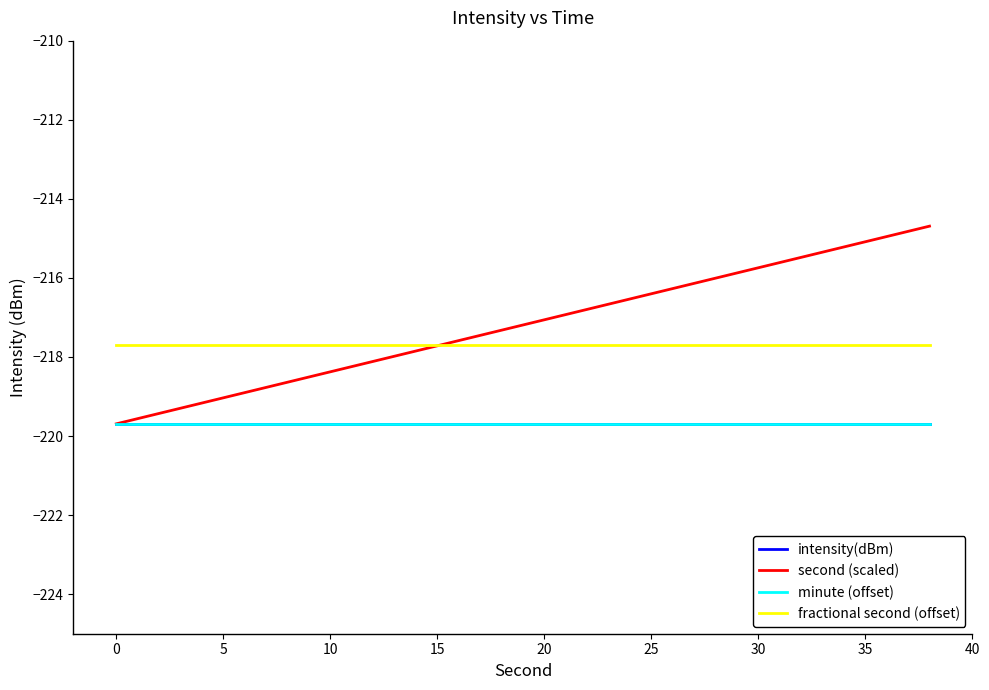

Does the chart have visible grid lines?

No